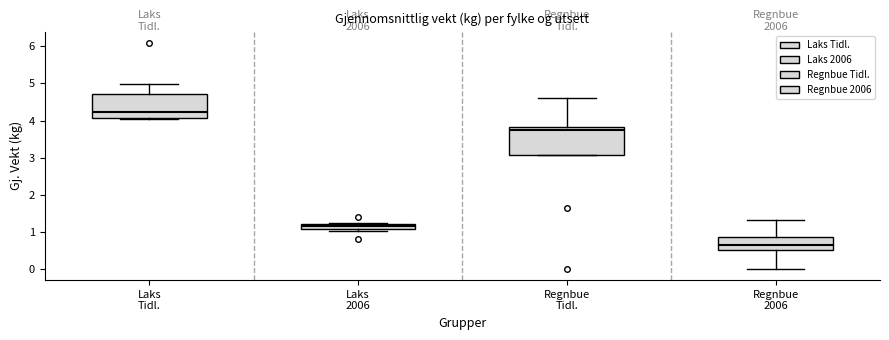

Which box has the highest median line?

Laks Tidl.